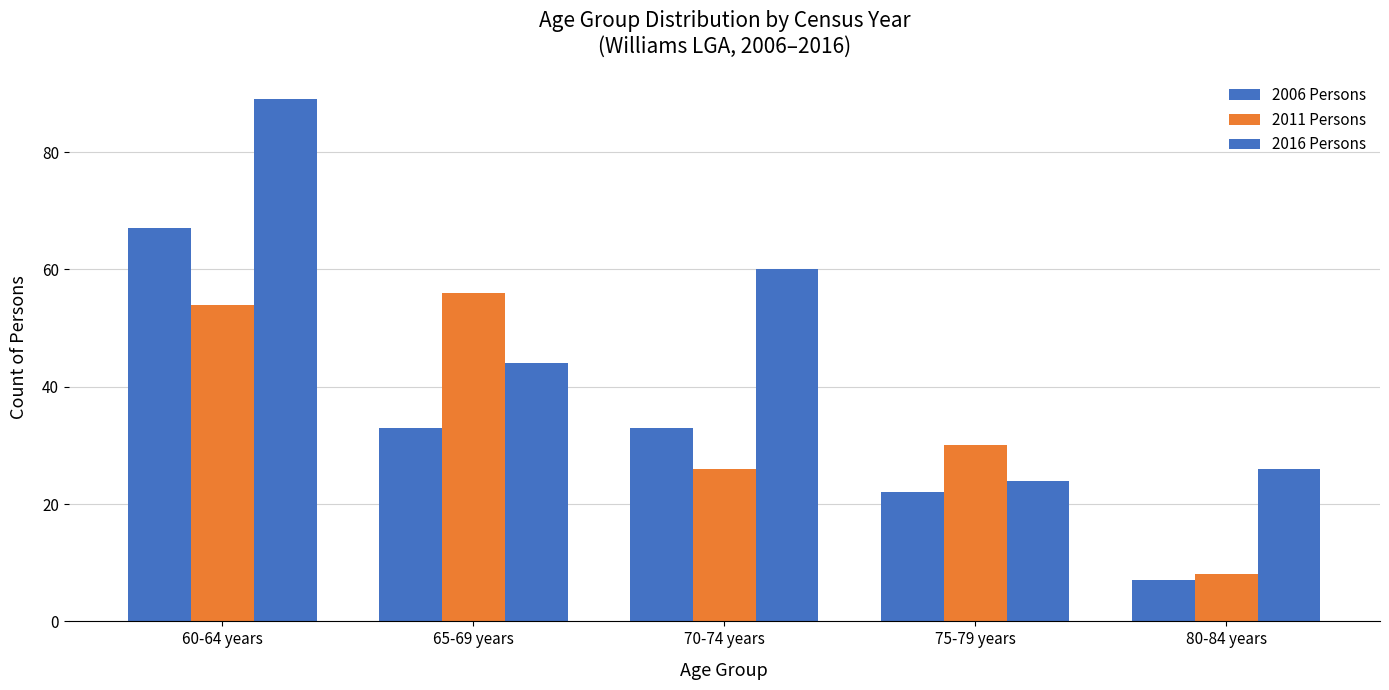

At which label does 2006 Persons first exceed 33?

60-64 years